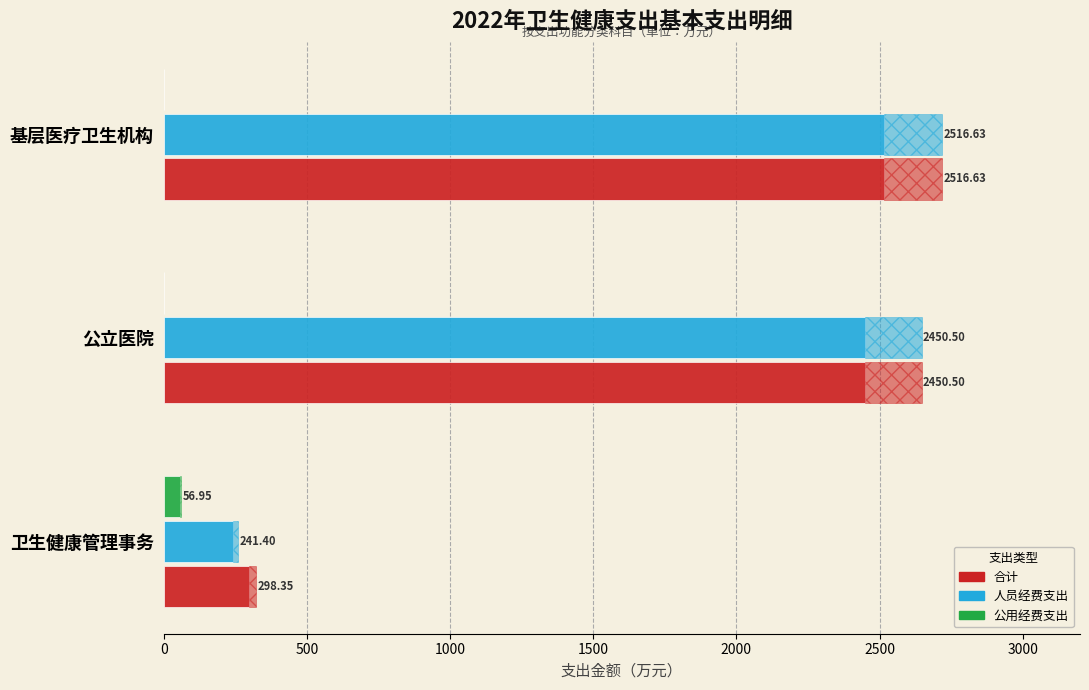

What are all the series names shown in the legend?

合计, 人员经费支出, 公用经费支出